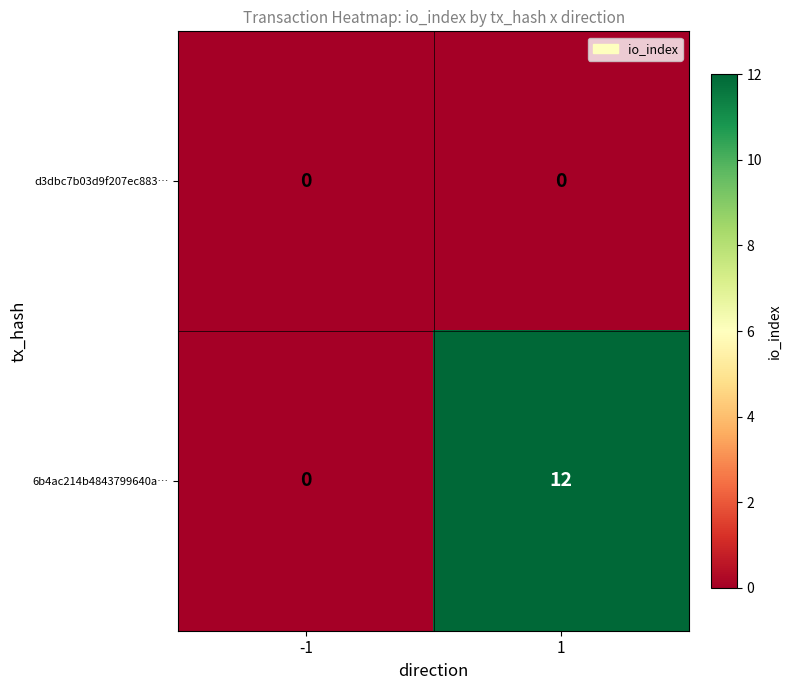

Is it true that d3dbc7b03d9f207ec883… equals 0 at 1?

True